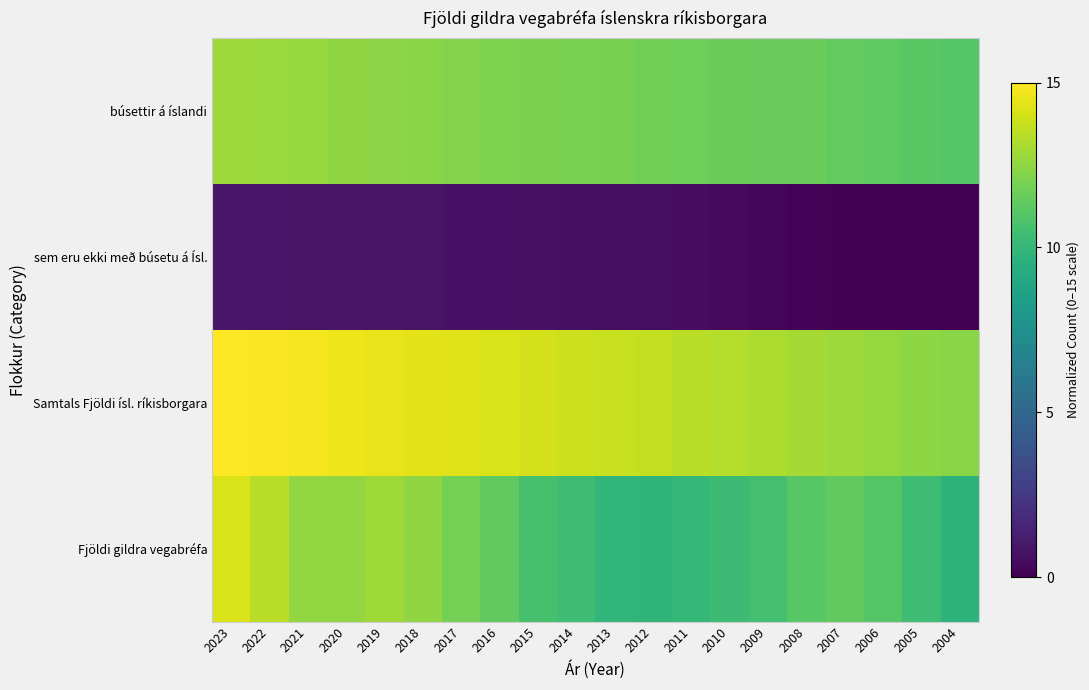

List the series in order of their peak value, highest first.

Samtals Fjöldi ísl. ríkisborgara, Fjöldi gildra vegabréfa, búsettir á íslandi, sem eru ekki með búsetu á Ísl.